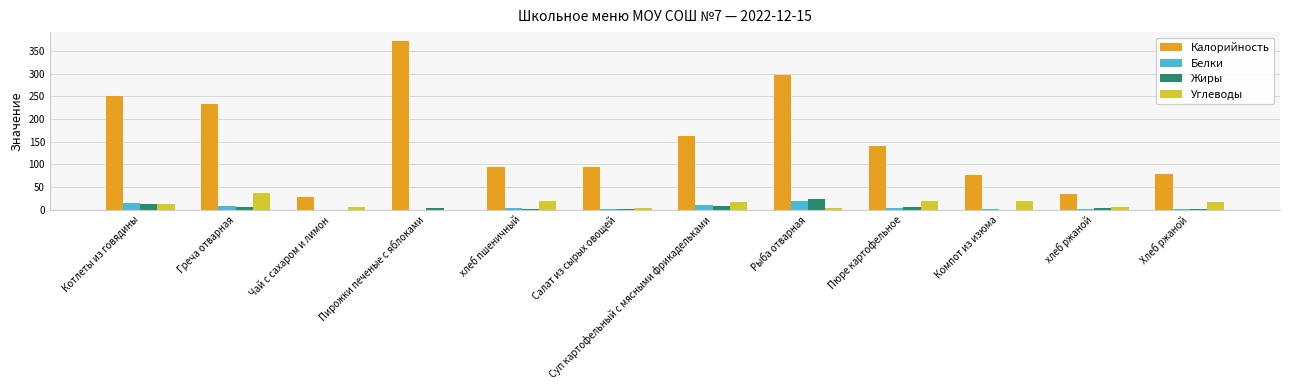

What is the maximum value shown in the chart?

373.3